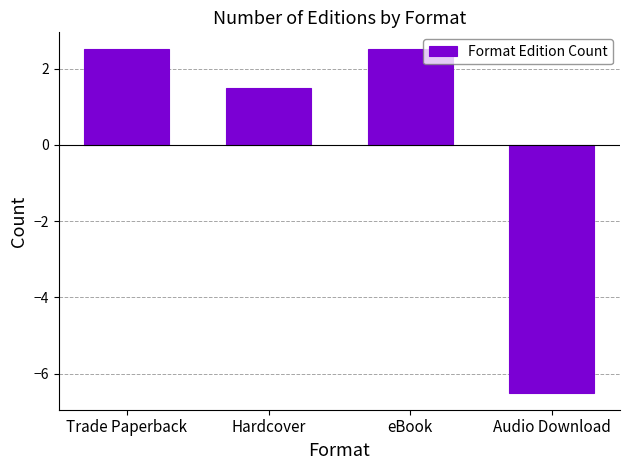

At which category does the chart reach its minimum across all series?

Audio Download